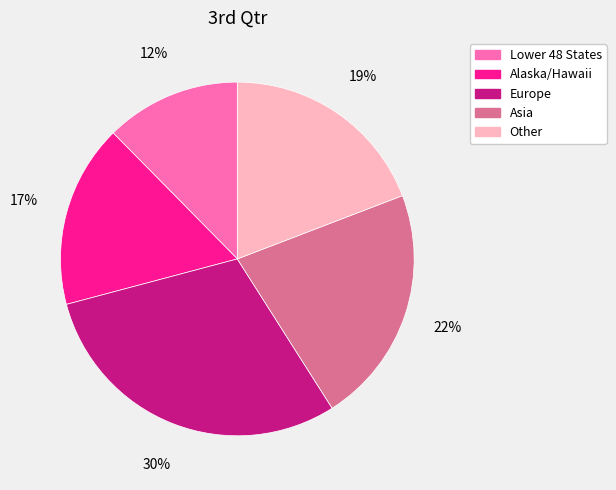

What is the ratio of the value at Europe to the value at Asia?

1.4